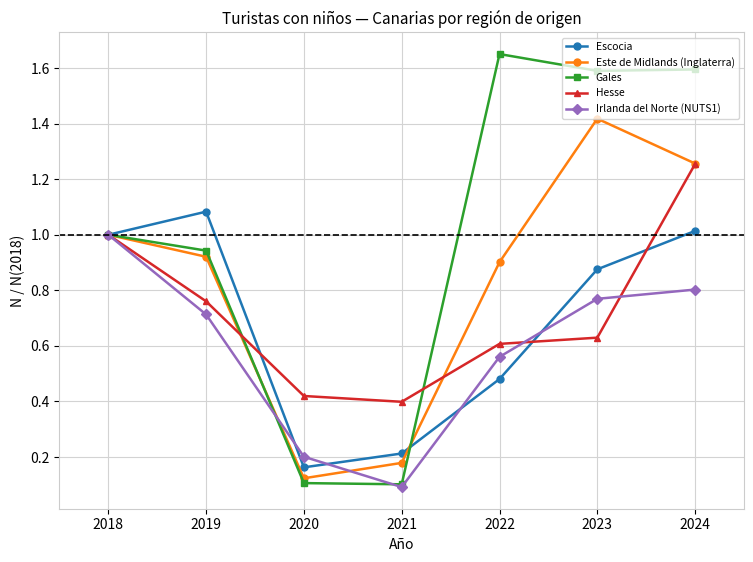

Rank the series by their maximum value, from highest to lowest.

Gales, Este de Midlands (Inglaterra), Hesse, Escocia, Irlanda del Norte (NUTS1)